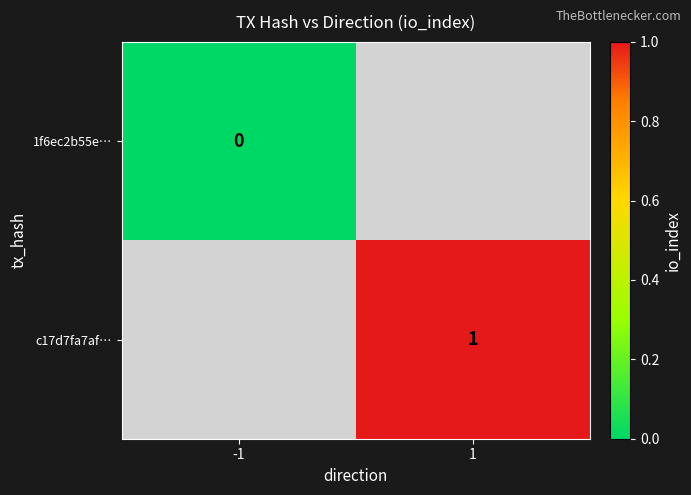

The 1f6ec2b55e… series shows 0.0 at -1. True or false?

True